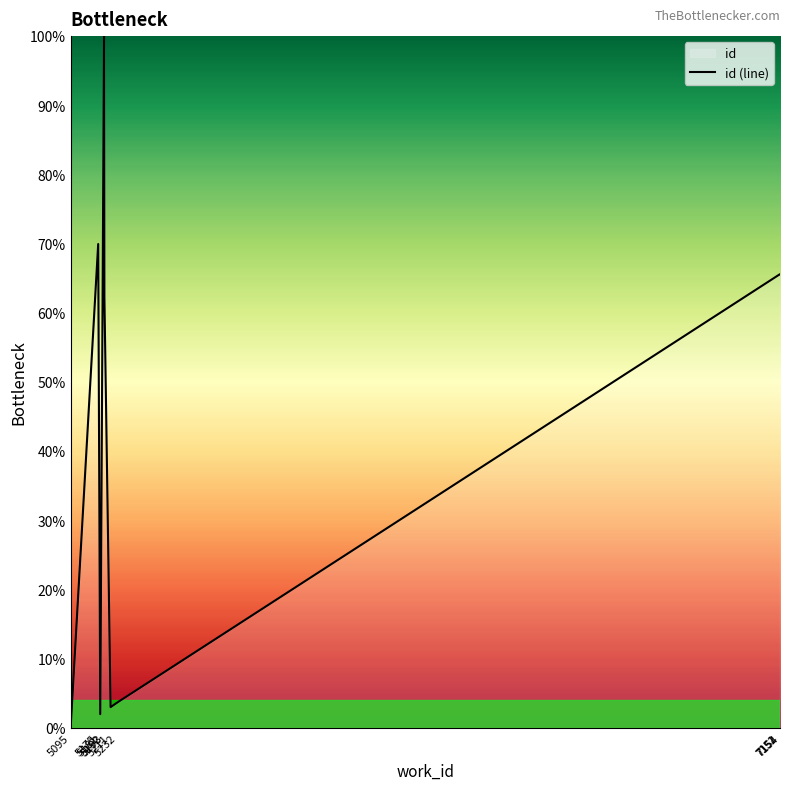

Reading left to right, what are all the values shown in this chart?

5095=0.0	5175=69.9	5181=2.0	5192=100.0	5193=62.4	5211=3.0	5232=3.7	7151=65.5	7152=65.5	7154=65.6